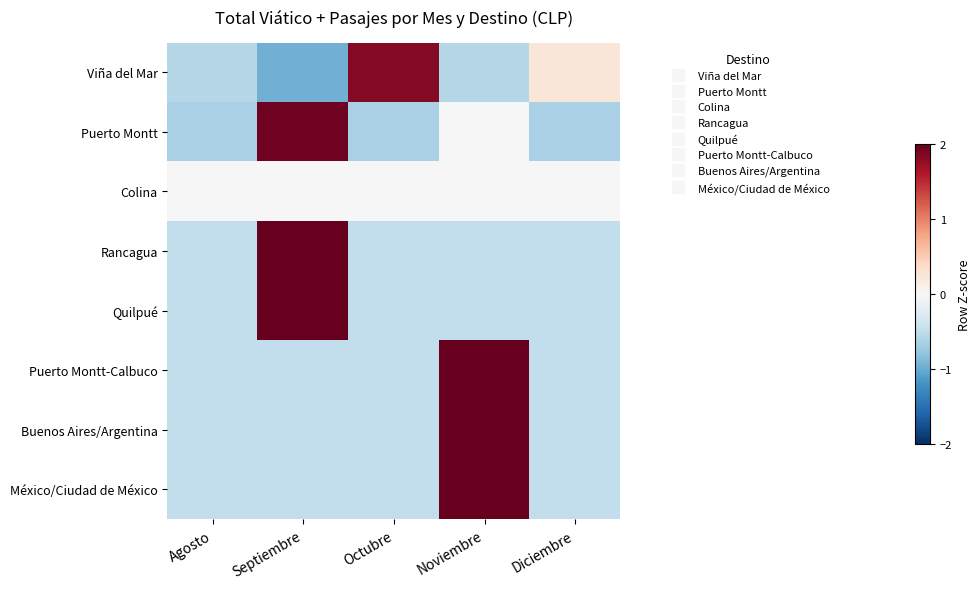

List the series in order of their peak value, highest first.

Rancagua, Buenos Aires/Argentina, Quilpué, Puerto Montt-Calbuco, México/Ciudad de México, Puerto Montt, Viña del Mar, Colina